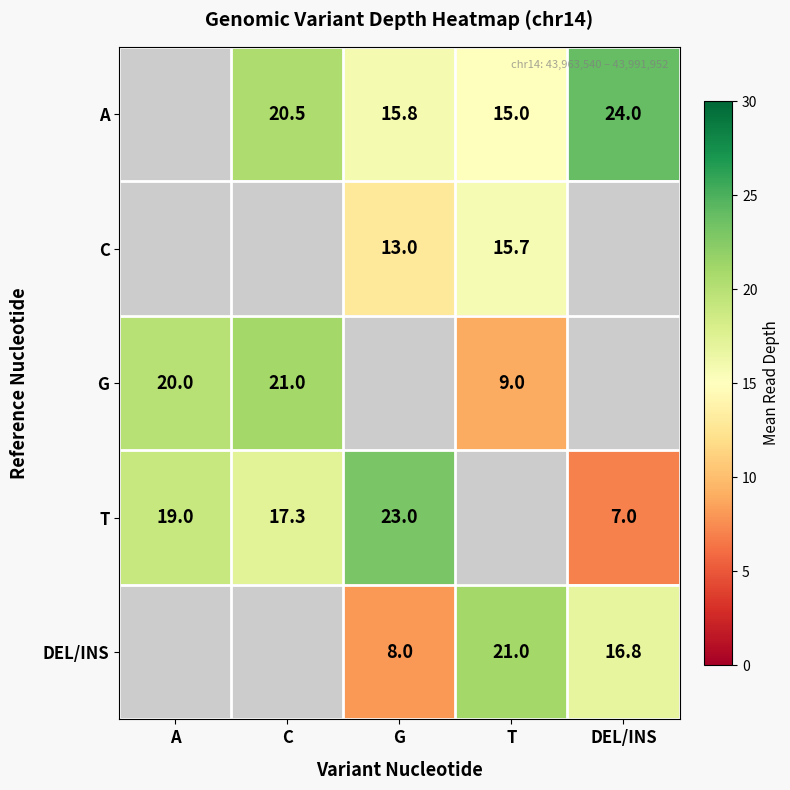

What is the spread (max minus min) of values at DEL/INS?

17.0